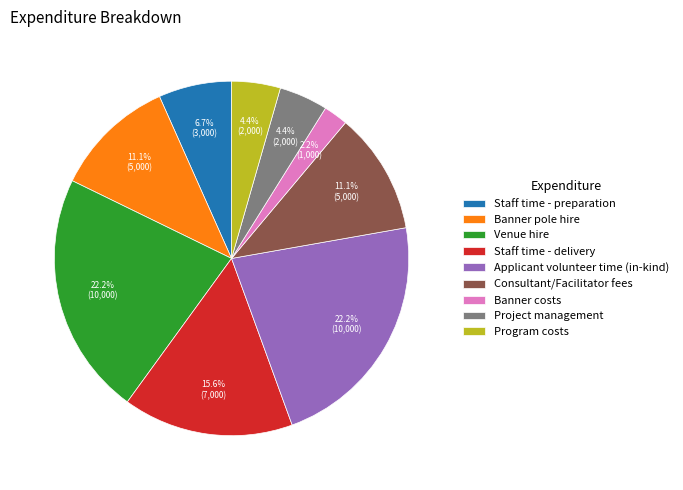

Which slice is the smallest?

Banner costs